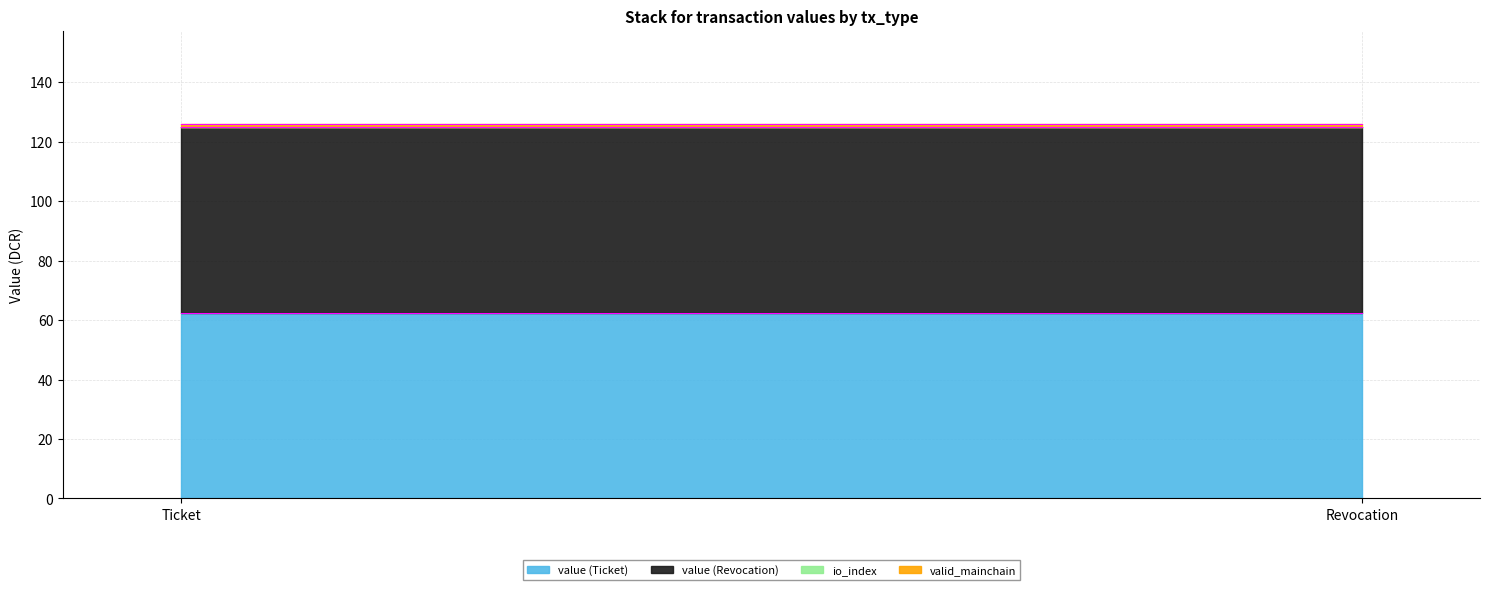

At how many categories does at least one series exceed 46?

2